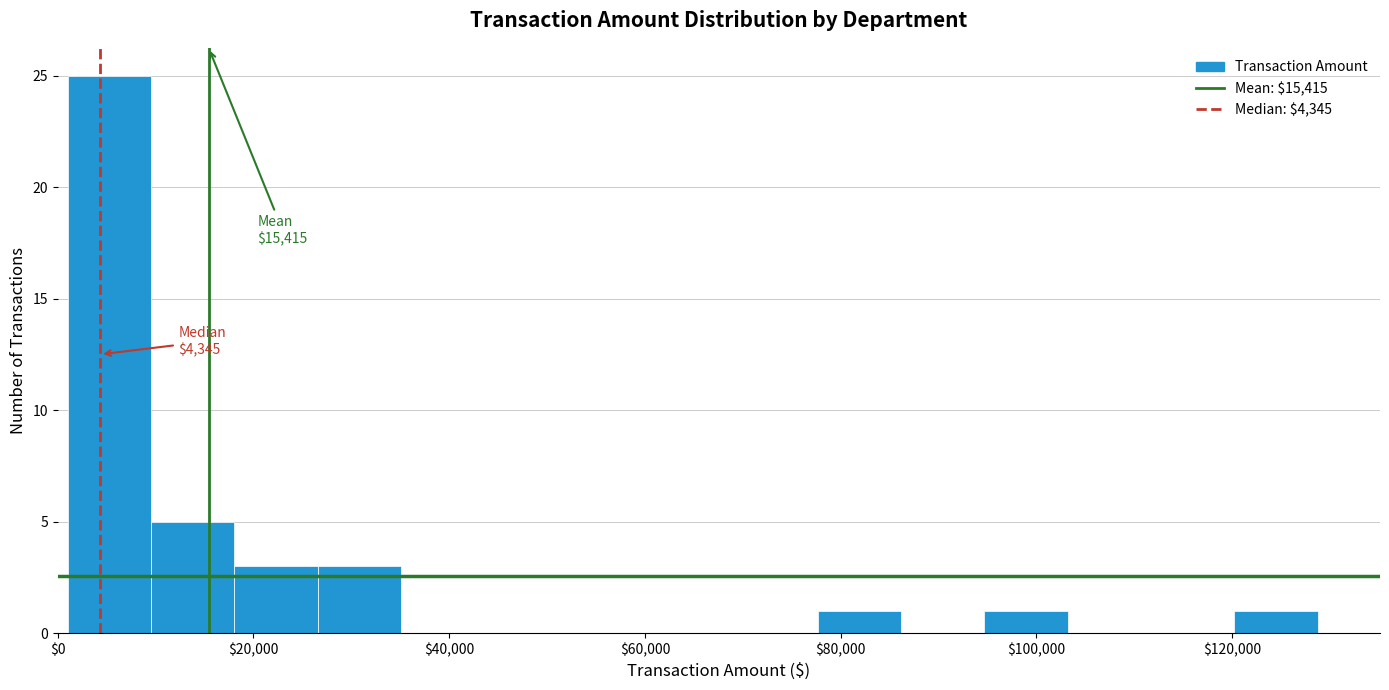

Over which range of the x-axis is the bar tallest?

2000 to 10000